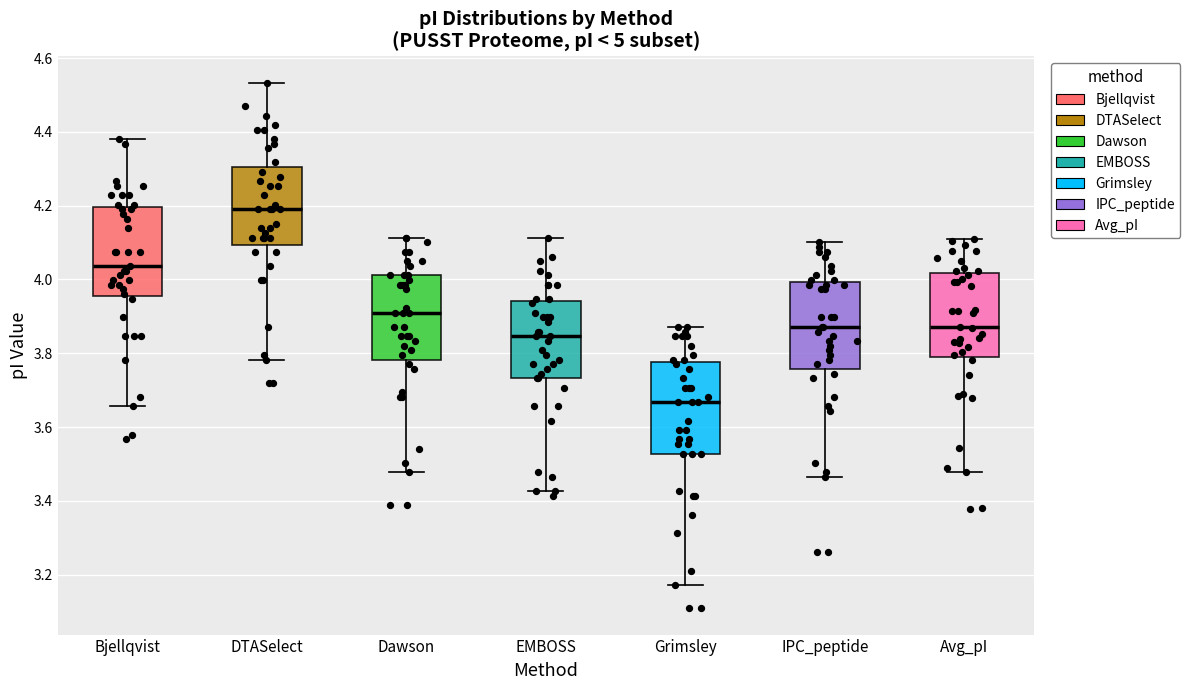

Which box has the highest median line?

DTASelect